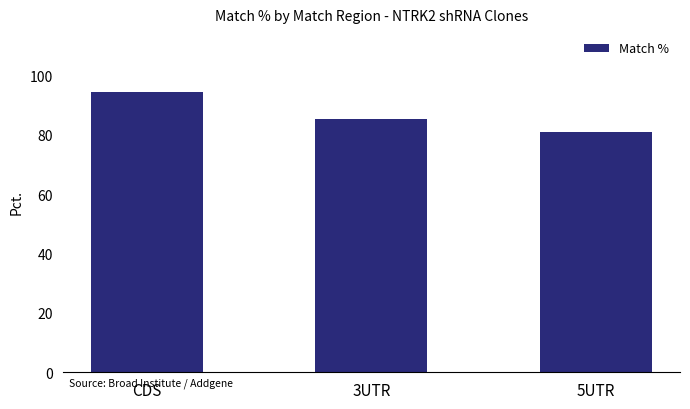

List the labels in order of value, largest first.

CDS, 3UTR, 5UTR